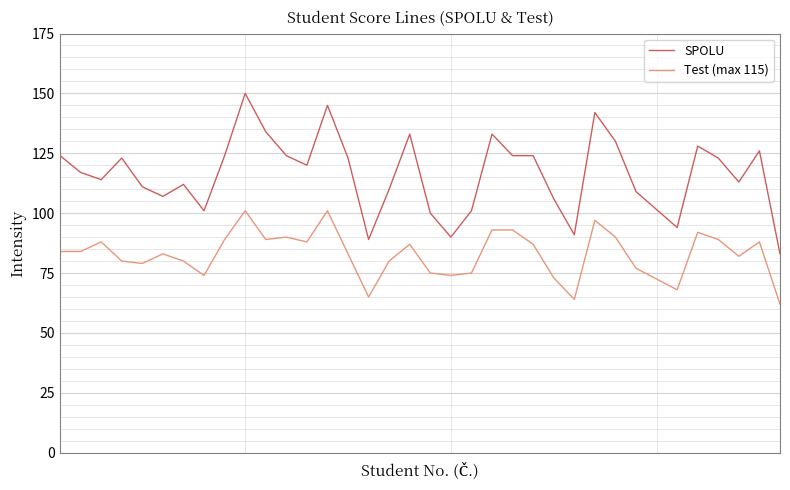

True or false: SPOLU has more than 0 points higher than both neighbors.

True